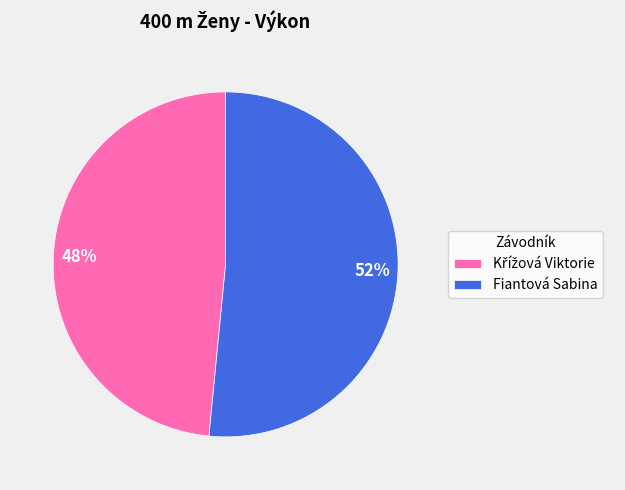

Is there any slice that represents more than half of the pie?

Yes